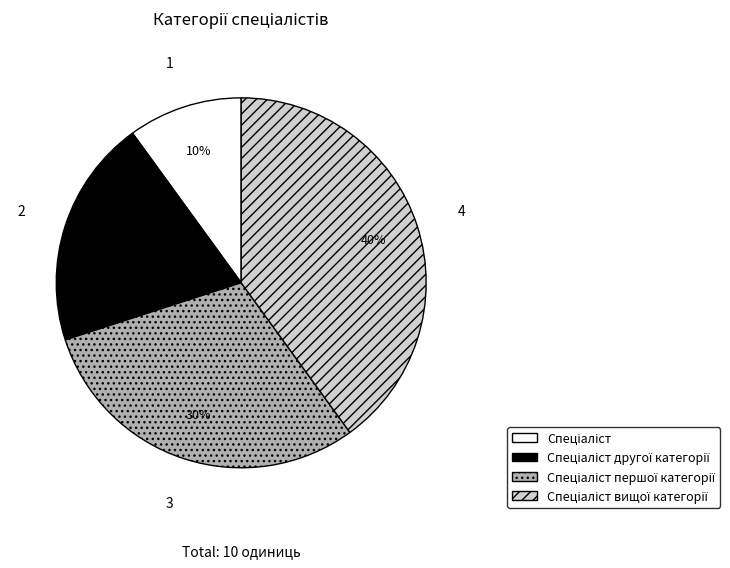

To the nearest percent, what is the average slice percentage?

25%